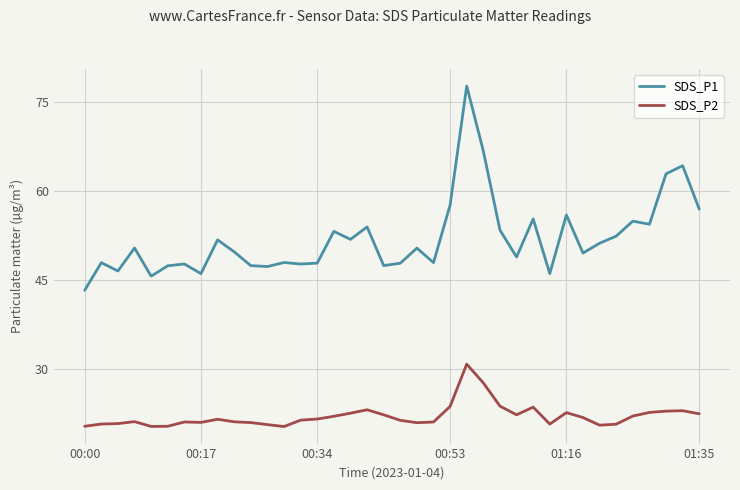

How many interior local valleys does the SDS_P1 series have?

12